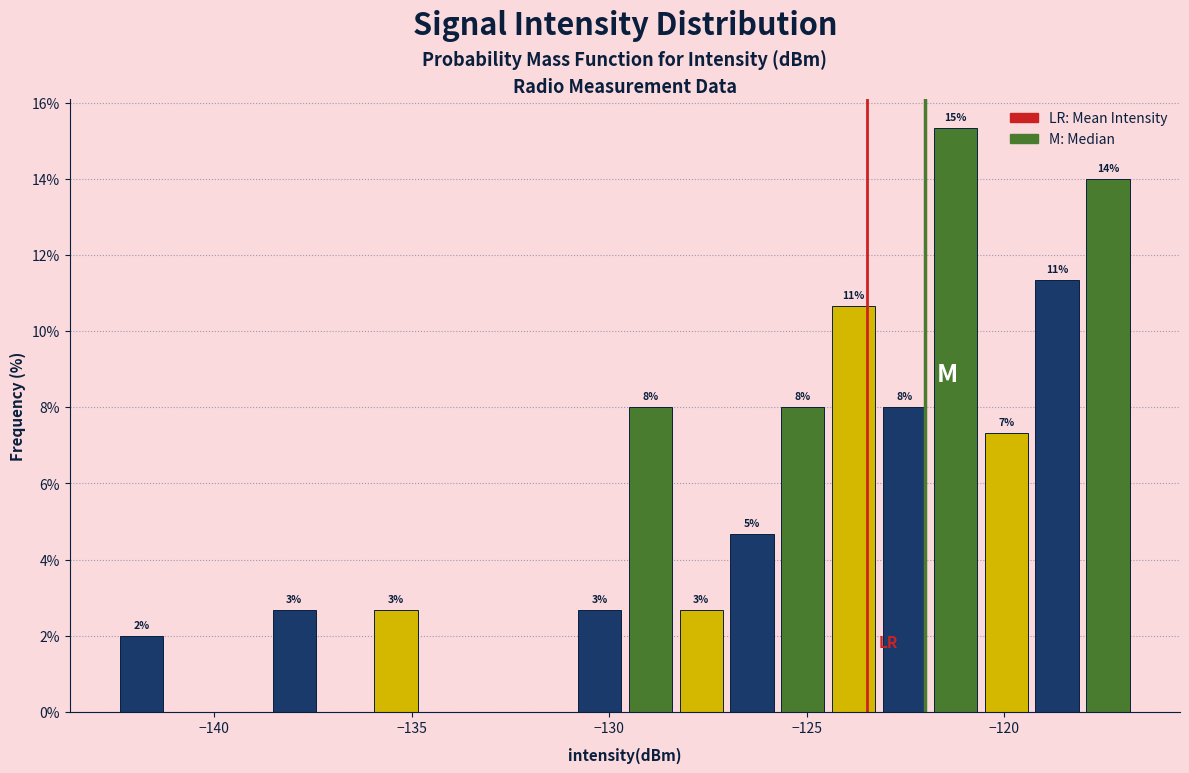

Around what value on the x-axis is the tallest bar? Give the approximate position of its centre, as read against the axis.

-121.0